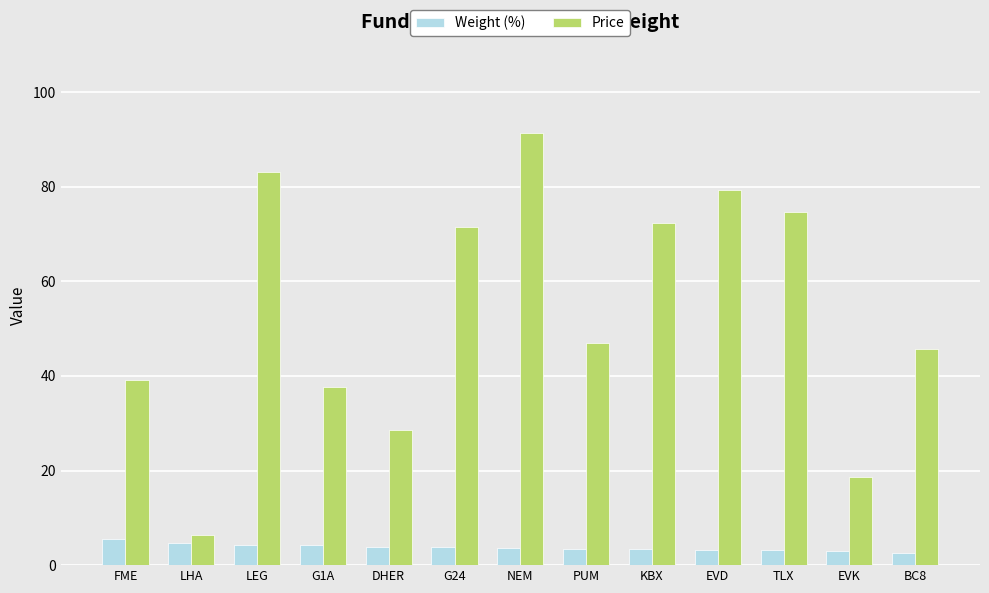

At how many categories does at least one series exceed 34?

10